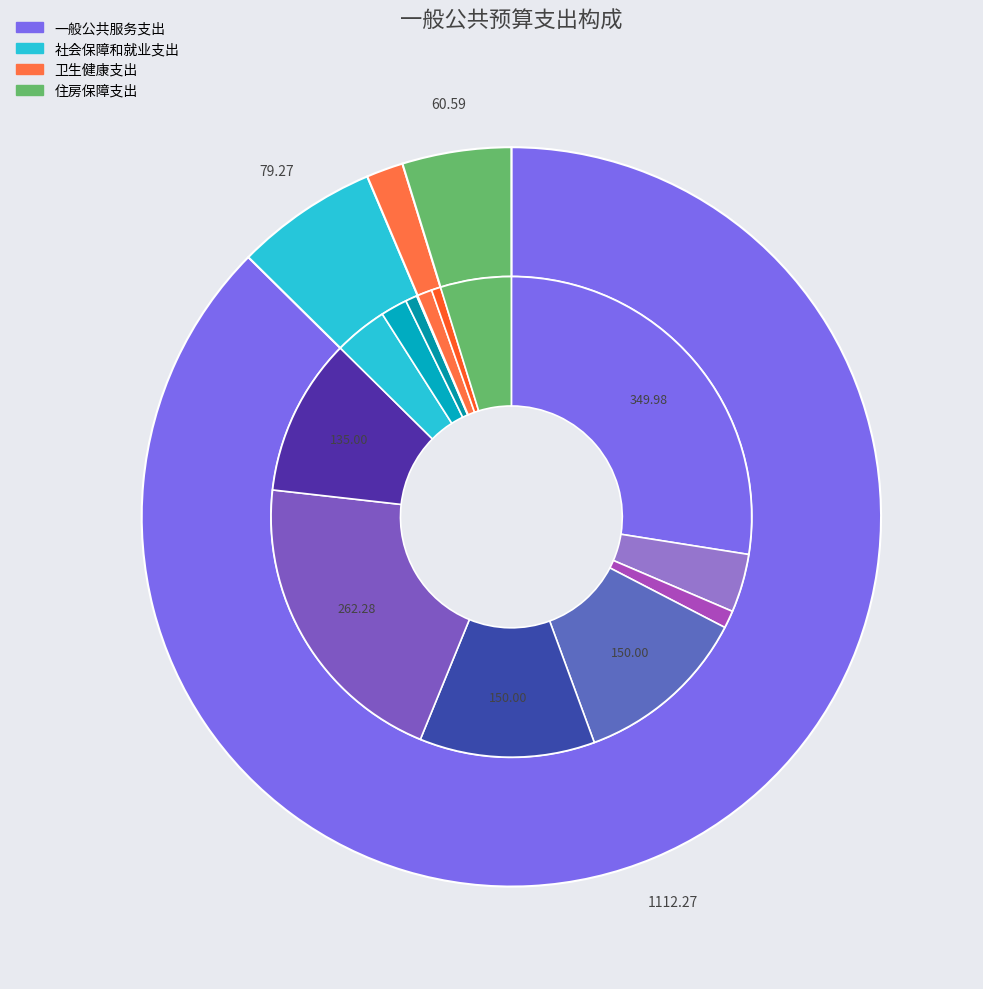

Rank the categories by value from lowest to highest.

卫生健康支出, 住房保障支出, 社会保障和就业支出, 一般公共服务支出